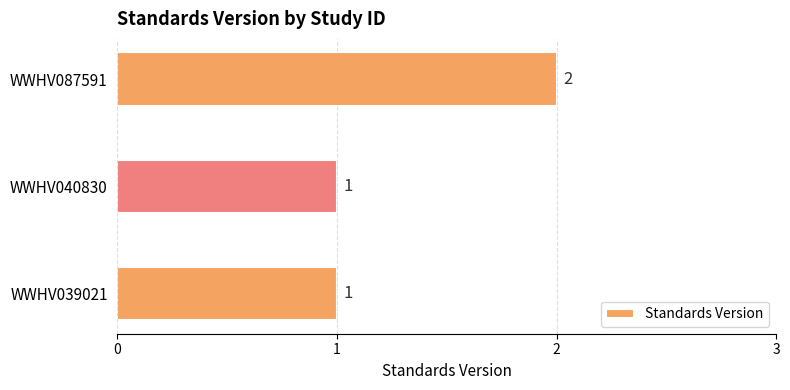

What is the sum of the values at WWHV087591 and WWHV040830?

3